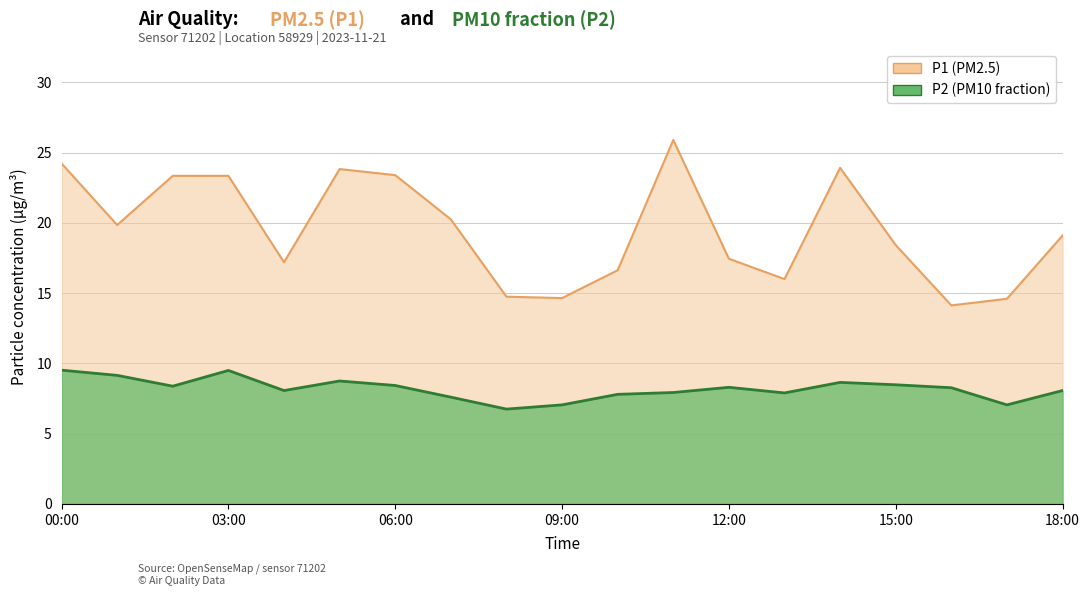

Reading left to right, transcribe all the data shown in this chart.

P1: 00:00=24.2	01:00=19.9	02:00=23.4	03:00=23.4	04:00=17.2	05:00=23.8	06:00=23.4	07:00=20.2	08:00=14.8	09:00=14.7	10:00=16.6	11:00=25.9	12:00=17.4	13:00=16.0	14:00=23.9	15:00=18.4	16:00=14.1	17:00=14.6	18:00=19.1
P2: 00:00=9.5	01:00=9.2	02:00=8.4	03:00=9.5	04:00=8.1	05:00=8.8	06:00=8.4	07:00=7.6	08:00=6.8	09:00=7.0	10:00=7.8	11:00=7.9	12:00=8.3	13:00=7.9	14:00=8.7	15:00=8.5	16:00=8.3	17:00=7.0	18:00=8.1